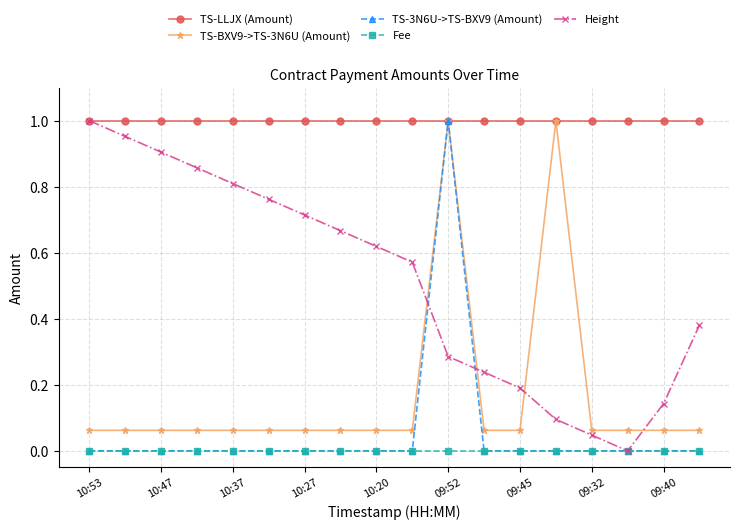

True or false: TS-BXV9->TS-3N6U (Amount) has more than 1 points higher than both neighbors.

True